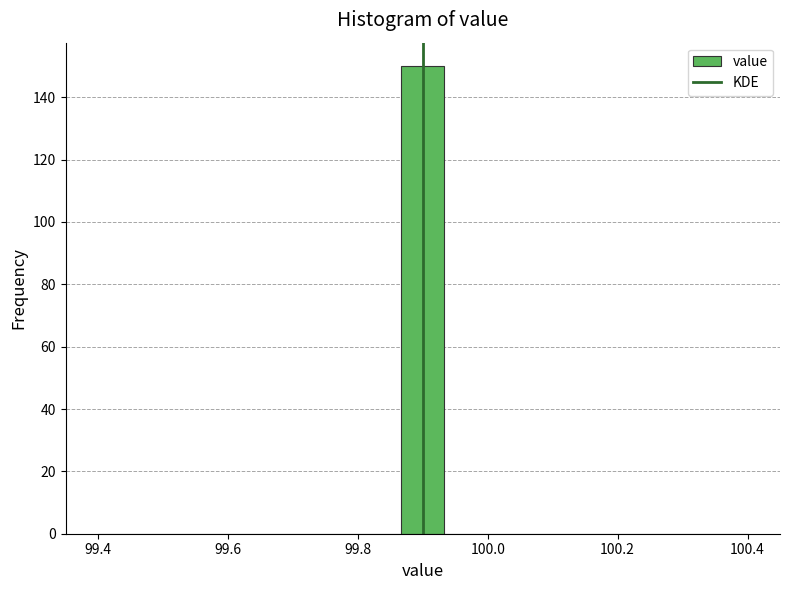

Read against the x-axis, roughly where is the centre of the tallest bar?

99.90